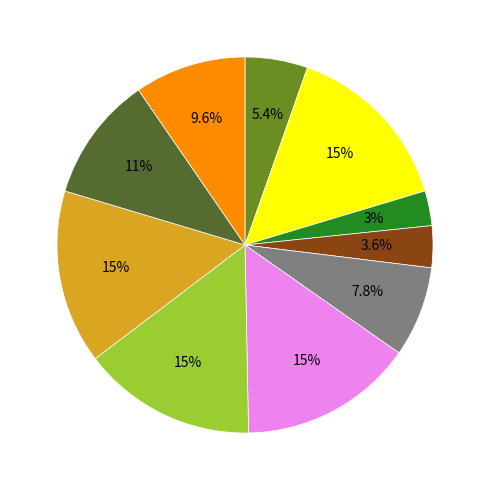

Is there any slice that represents more than half of the pie?

No